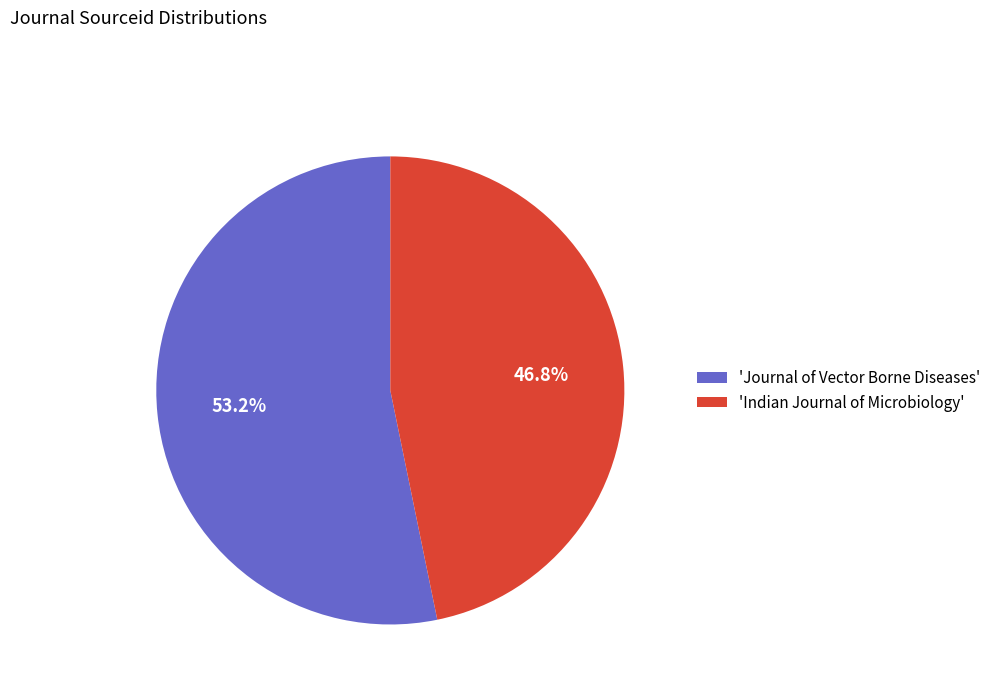

Which category accounts for the majority?

'Journal of Vector Borne Diseases'